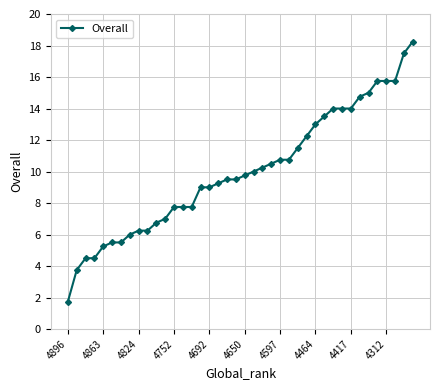

What is the minimum value shown in the chart?

1.8